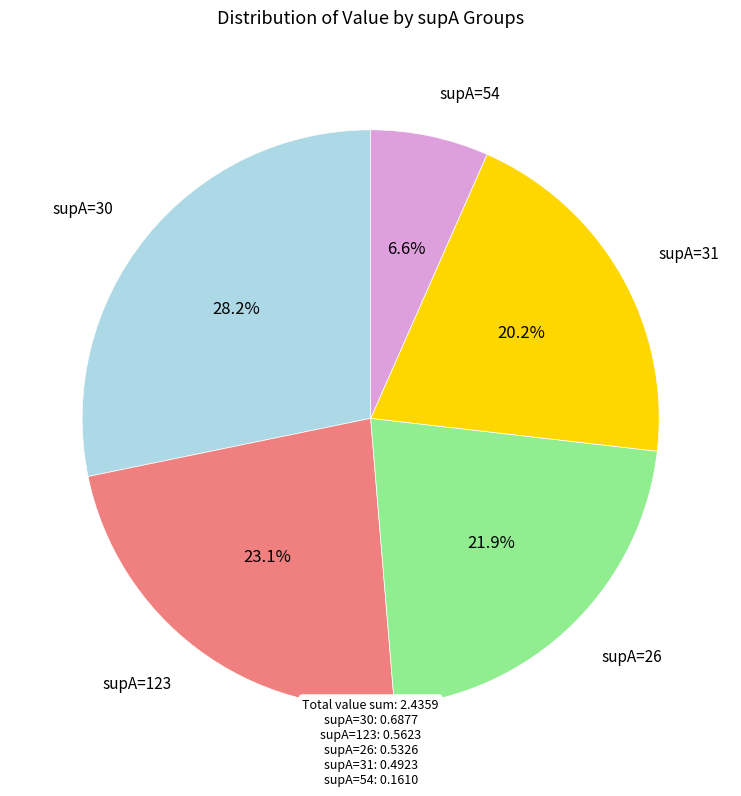

Is there a majority slice in this chart?

No